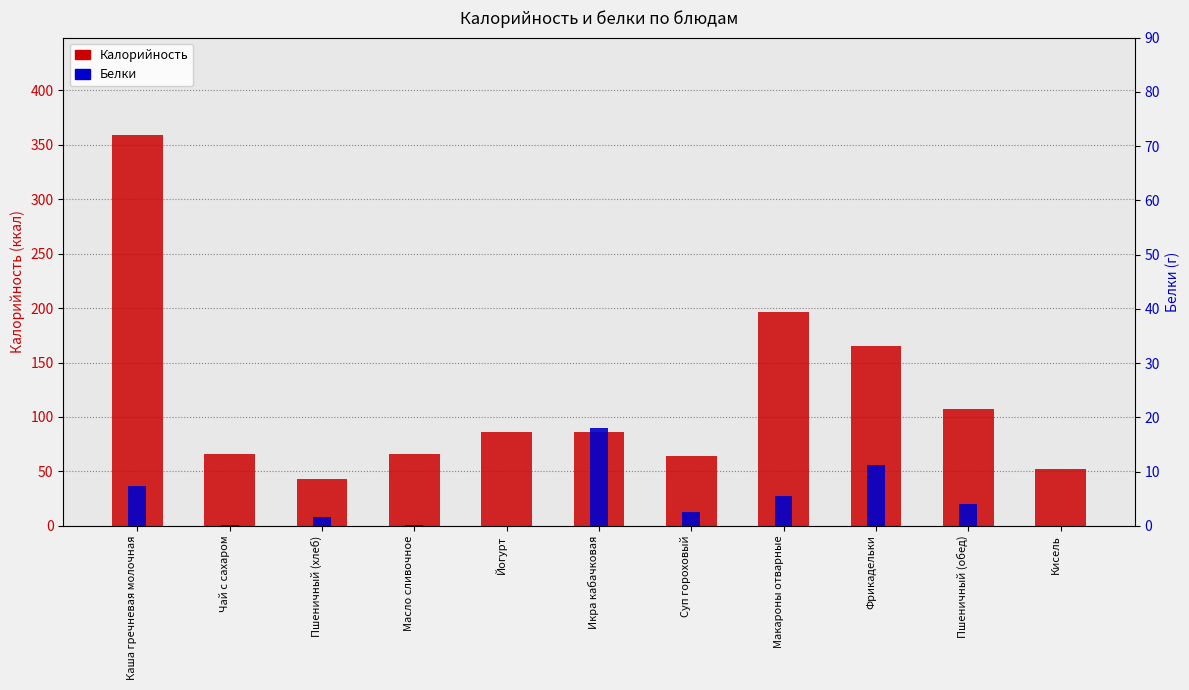

What is the sum of the Белки values at Чай с сахаром and Икра кабачковая?

18.1